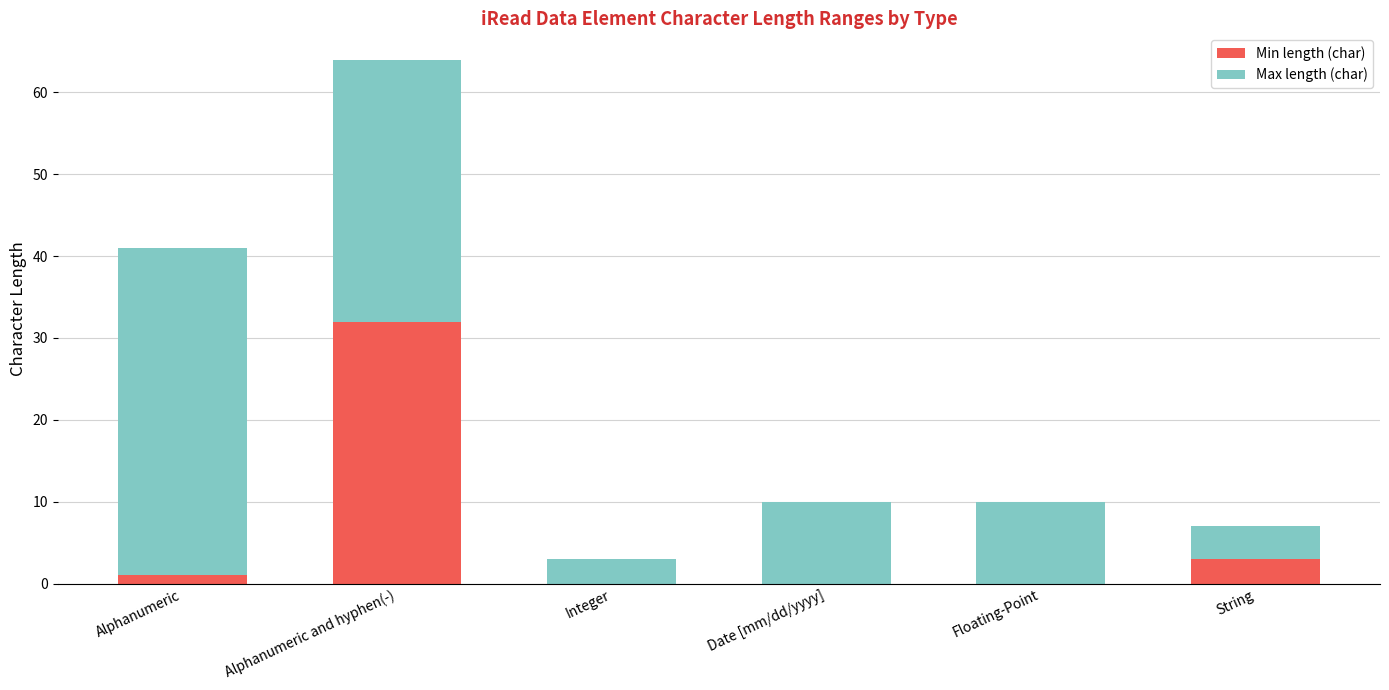

What is the sum of the Min length (char) values at String and Alphanumeric and hyphen(-)?

35